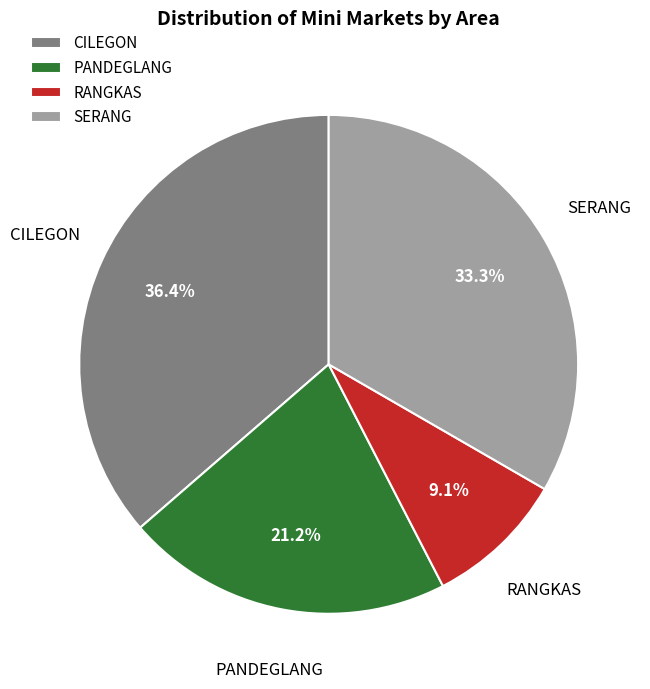

What is the ratio of the value at PANDEGLANG to the value at CILEGON?

0.6